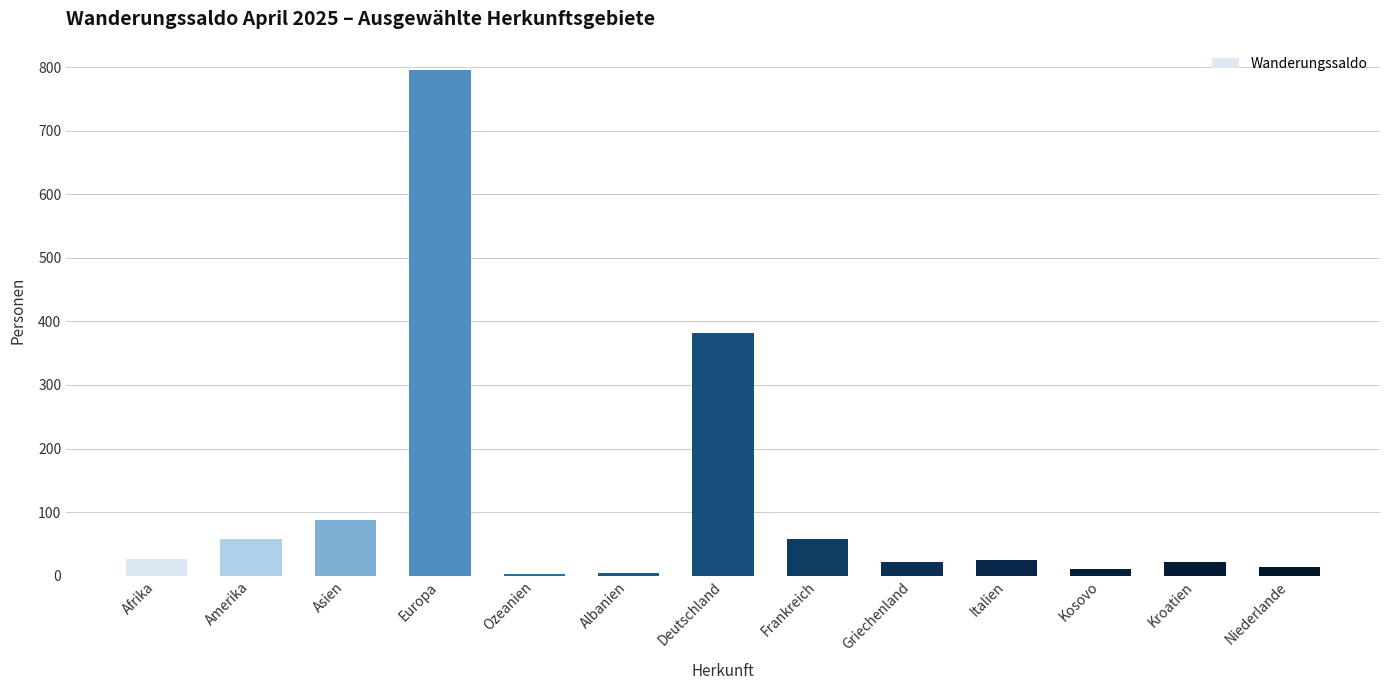

What value does the data have at Griechenland?

22